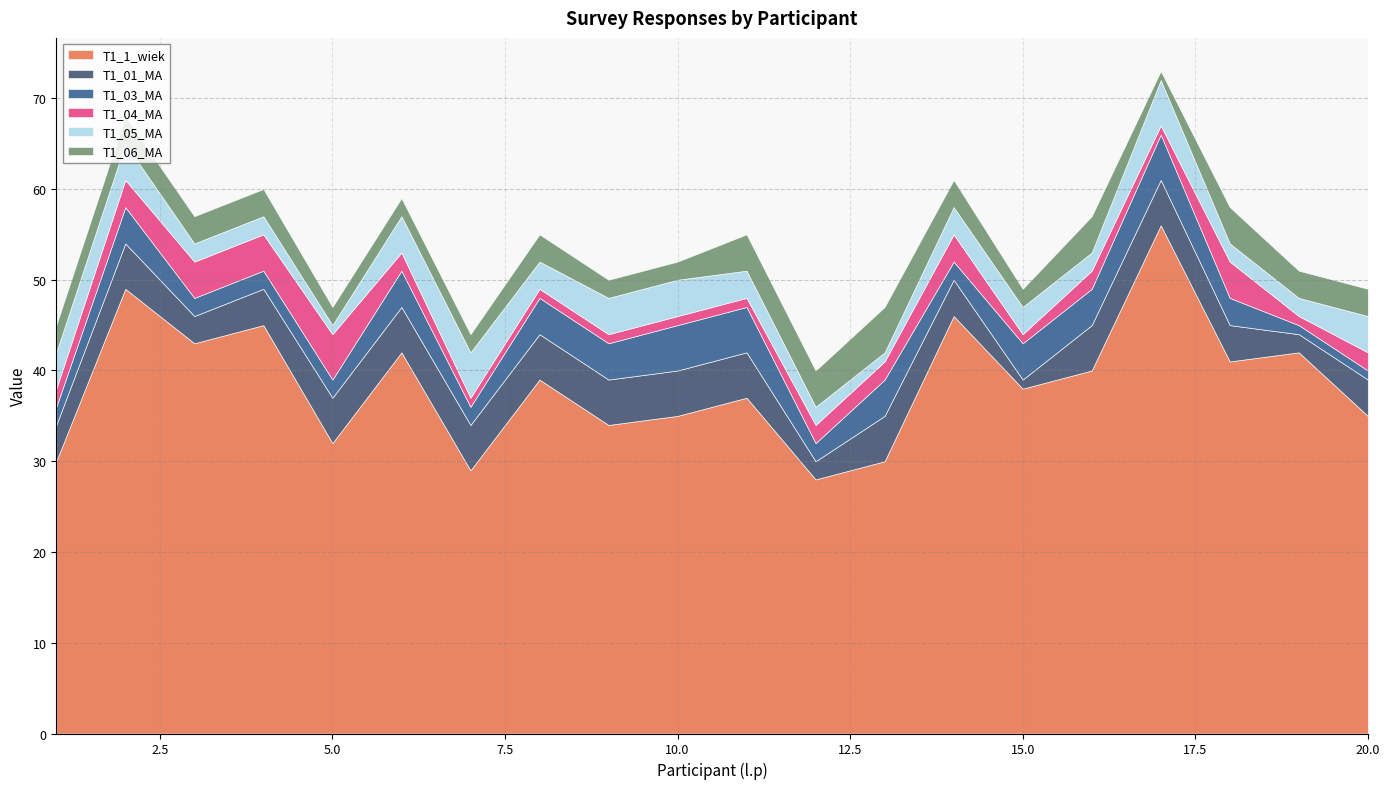

True or false: T1_06_MA and T1_1_wiek cross at least once.

False